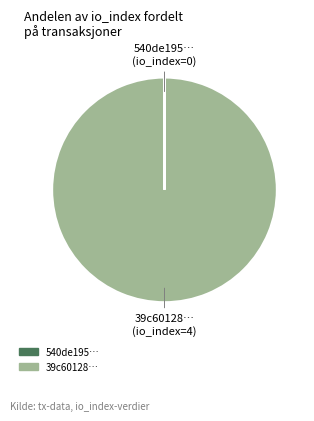

Is there any slice that represents more than half of the pie?

Yes